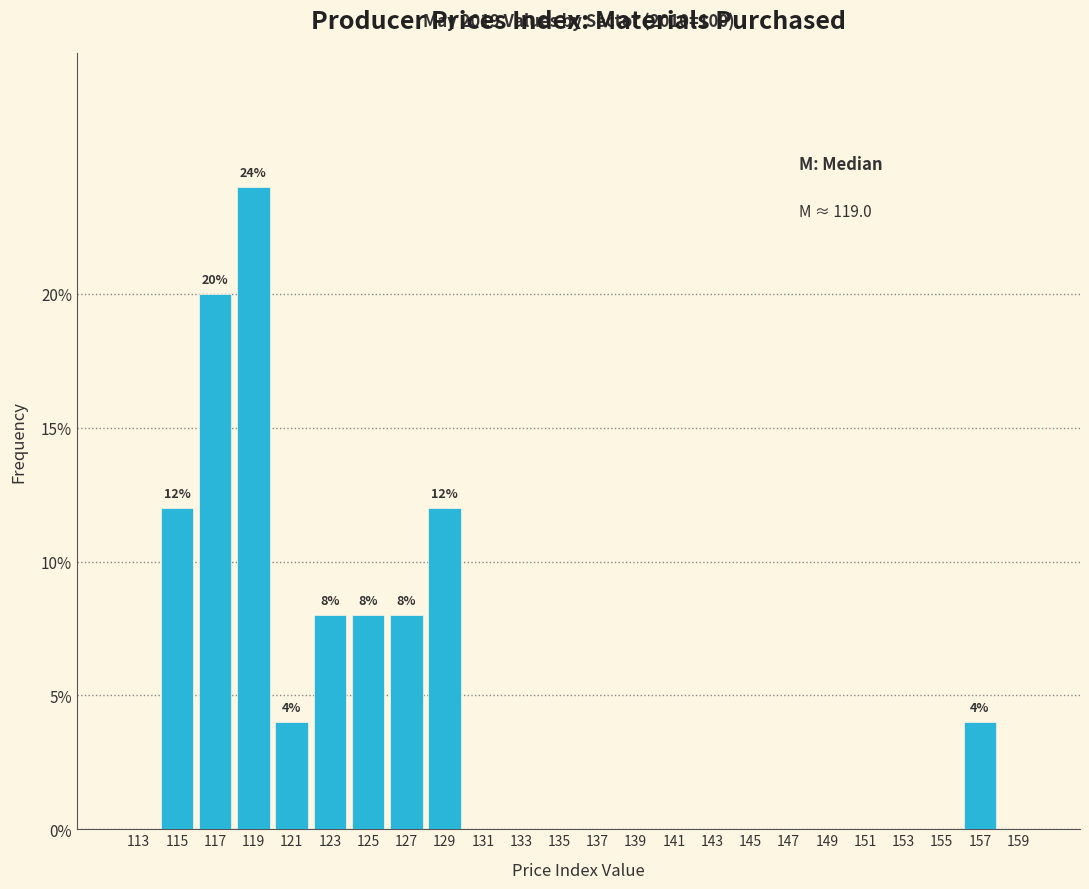

Which range on the x-axis has the tallest bar?

118 to 120